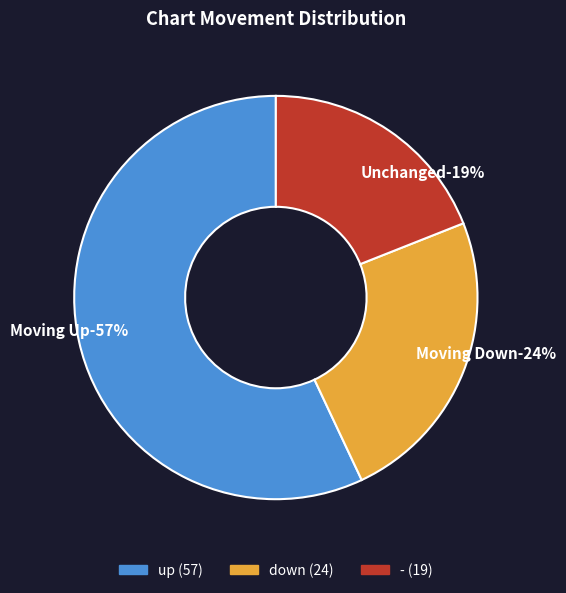

Does down account for over 50% of the chart?

No